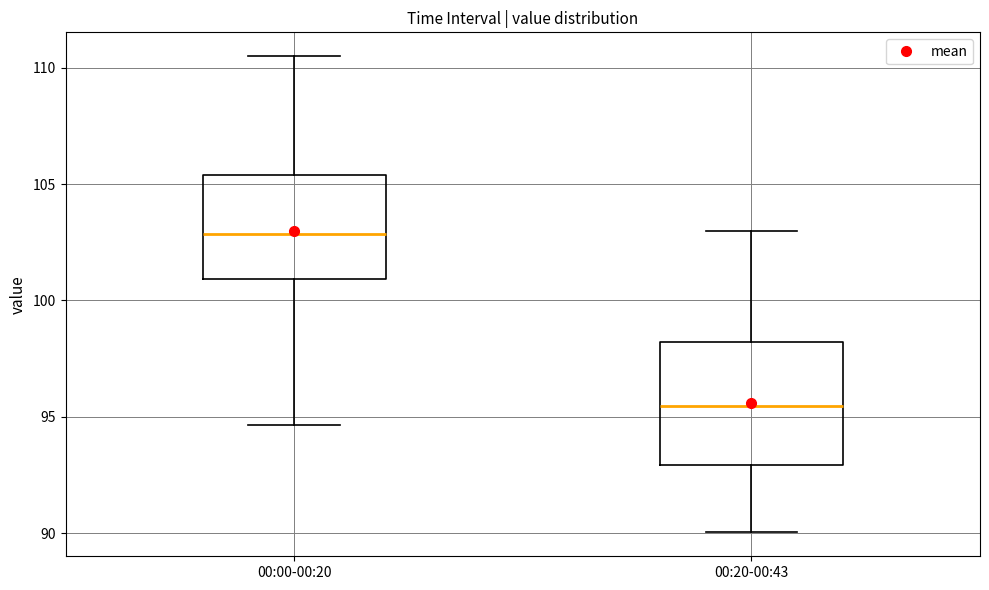

Reading left to right, read every box against the y-axis: the position of its median line, the range the box covers, and the ends of its whiskers. The values are not printed on the chart, so give them approximately, as read against the axis.

00:00-00:20: median 103.0, box 101.0 to 105.5, whiskers 94.5 to 110.5
00:20-00:43: median 95.5, box 93.0 to 98.0, whiskers 90.0 to 103.0